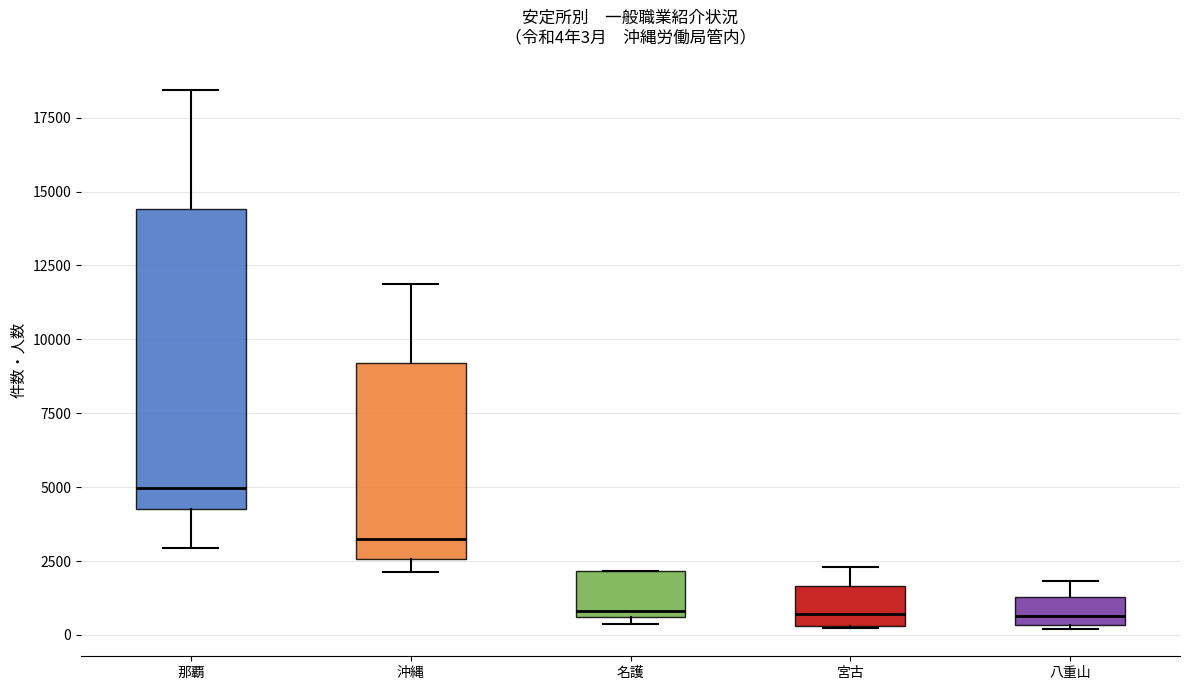

Which box is the tallest, from its lower edge to its upper edge?

那覇